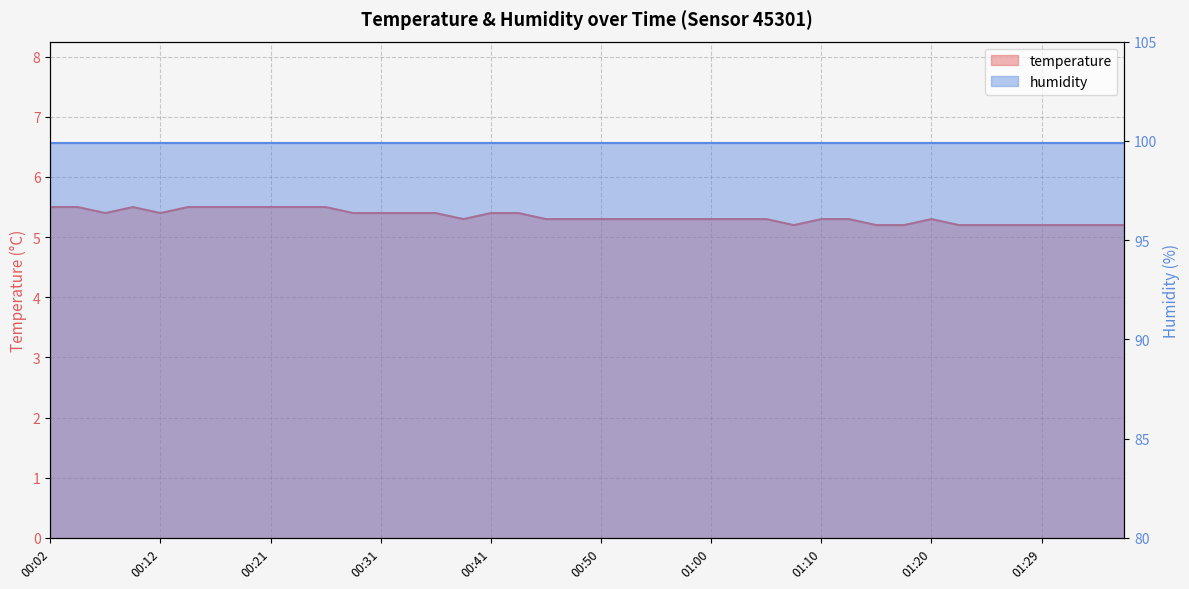

Reading left to right, extract all data points from this chart.

00:02=5.5	00:04=5.5	00:07=5.4	00:09=5.5	00:12=5.4	00:14=5.5	00:16=5.5	00:19=5.5	00:21=5.5	00:24=5.5	00:26=5.5	00:29=5.4	00:31=5.4	00:33=5.4	00:36=5.4	00:38=5.3	00:41=5.4	00:43=5.4	00:46=5.3	00:48=5.3	00:50=5.3	00:53=5.3	00:55=5.3	00:58=5.3	01:00=5.3	01:03=5.3	01:05=5.3	01:07=5.2	01:10=5.3	01:12=5.3	01:15=5.2	01:17=5.2	01:20=5.3	01:22=5.2	01:25=5.2	01:27=5.2	01:29=5.2	01:32=5.2	01:34=5.2	01:37=5.2